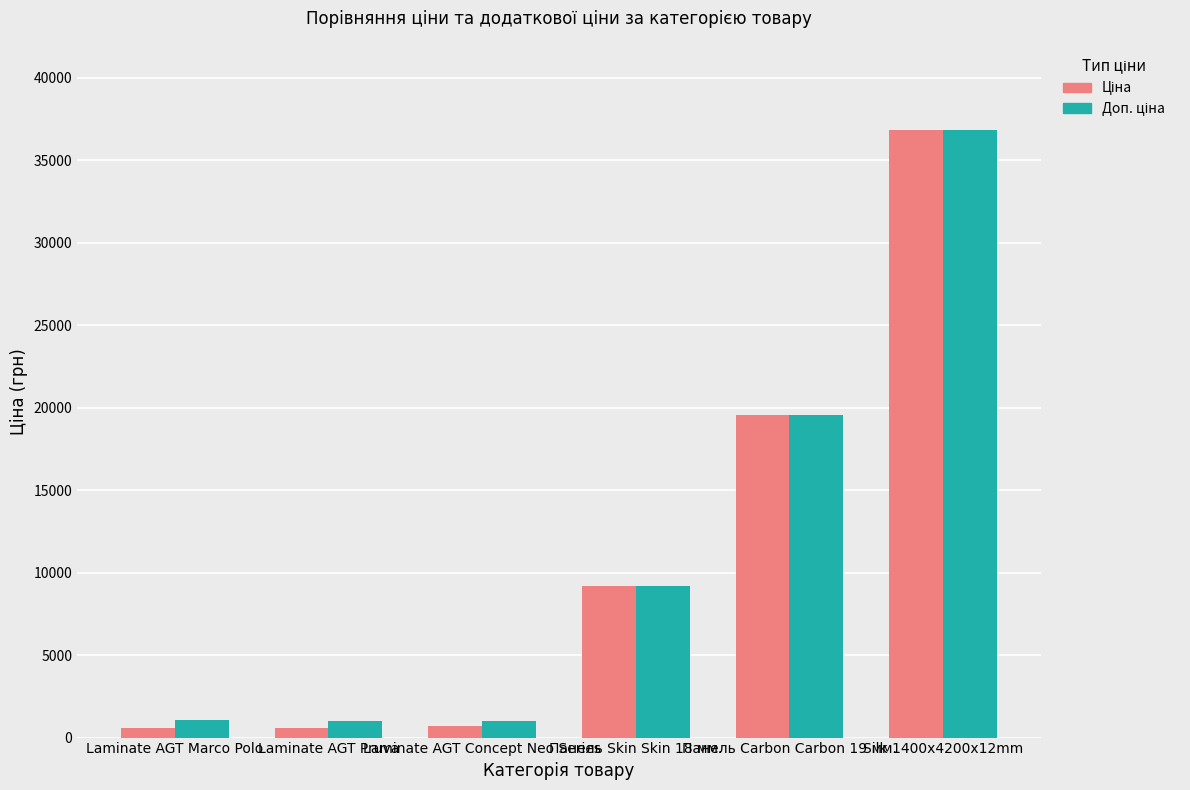

How many bars are there in each group?

2